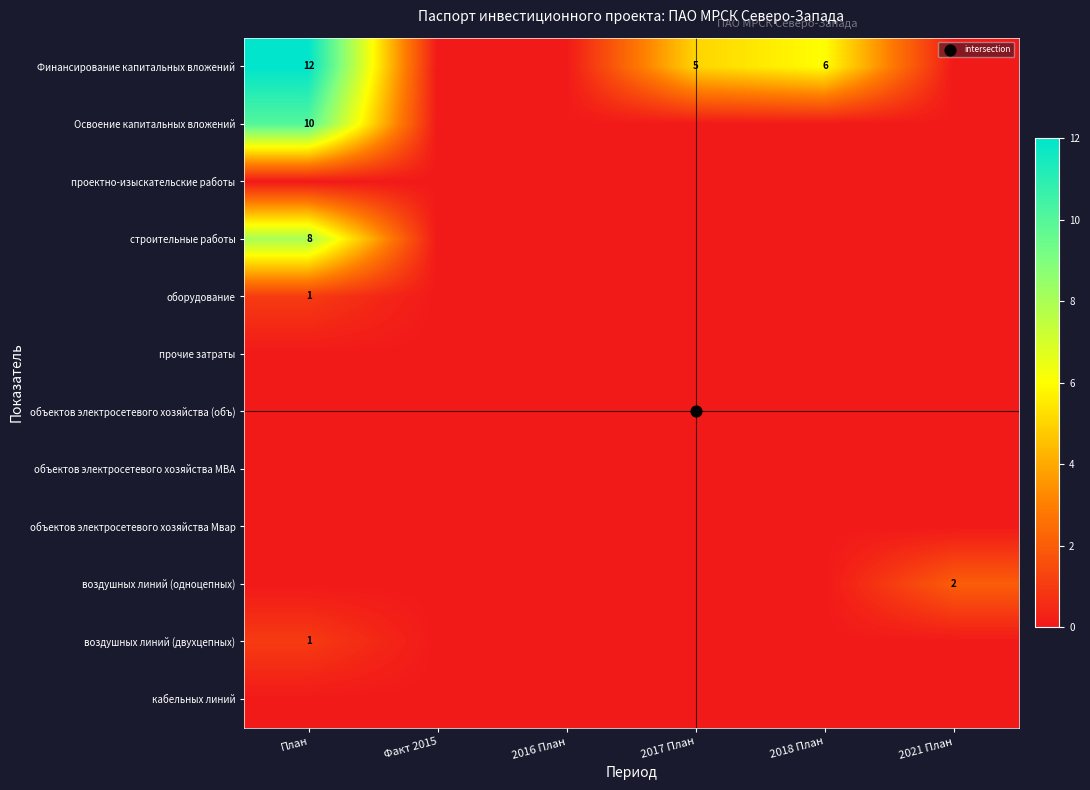

Which series has the widest spread of values?

Финансирование капитальных вложений